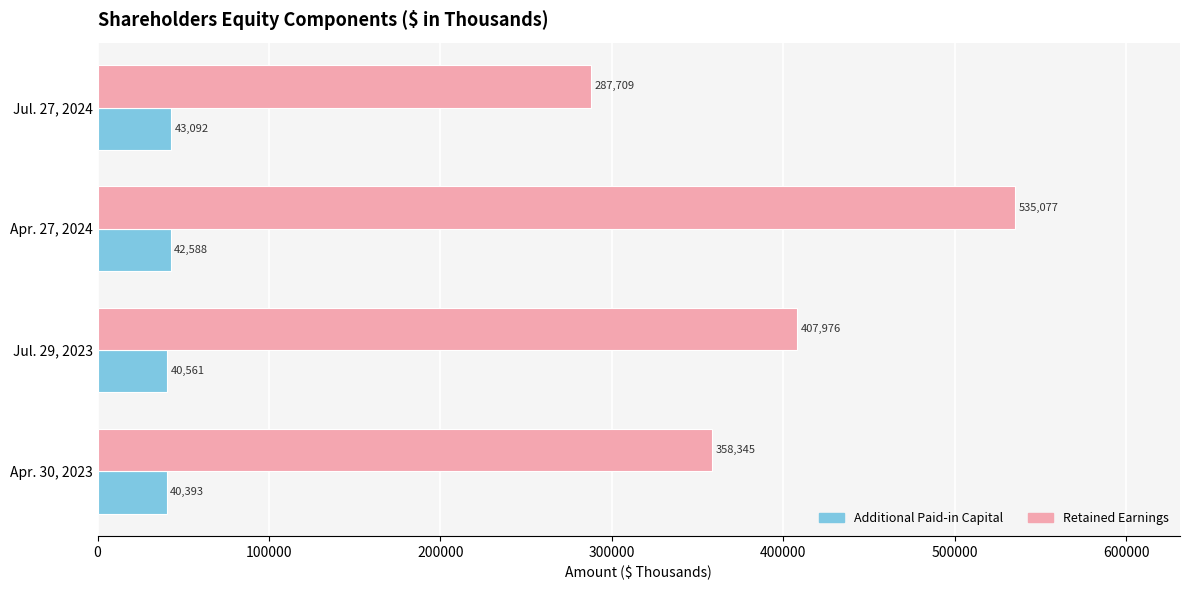

List the series in order of their overall mean, highest first.

Retained Earnings, Additional Paid-in Capital